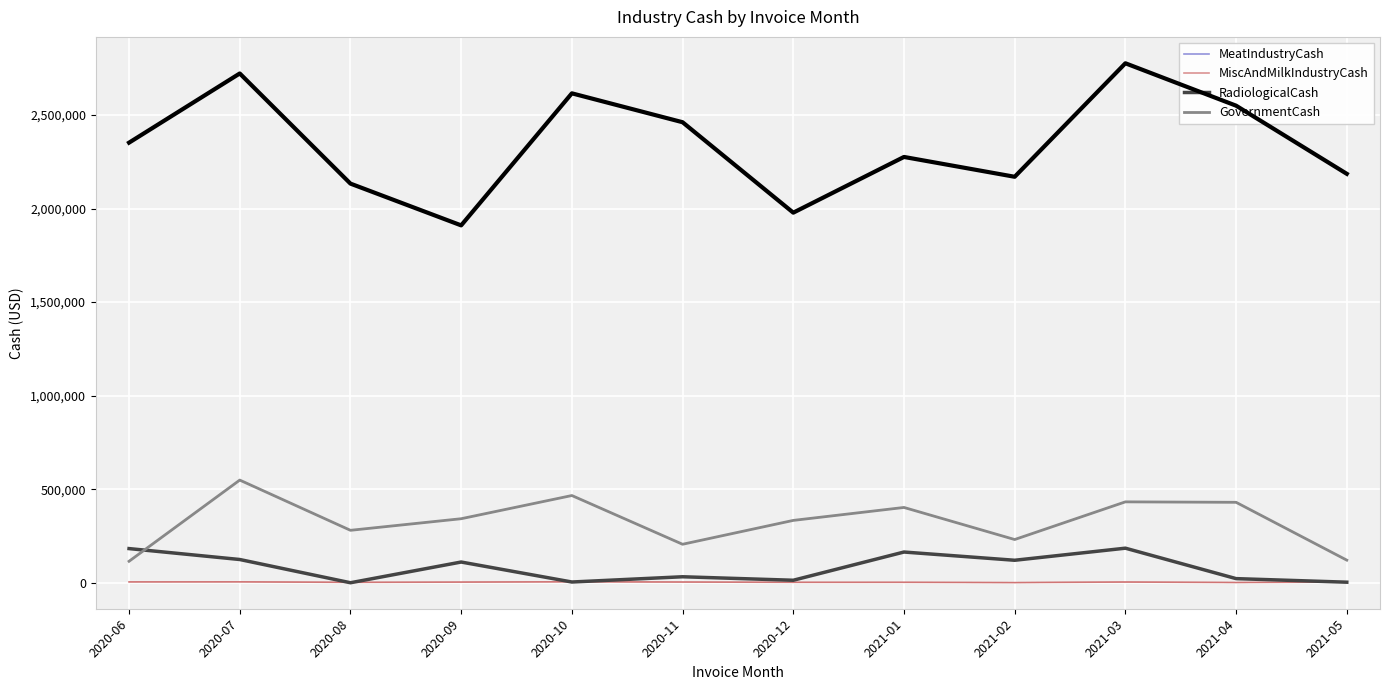

Is it true that GovernmentCash equals 86649.9 at 2020-12?

False